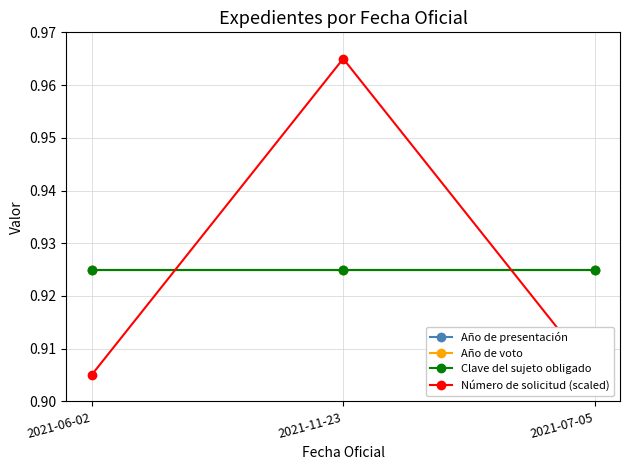

What is the total value across all series at 2021-06-02?

3.7